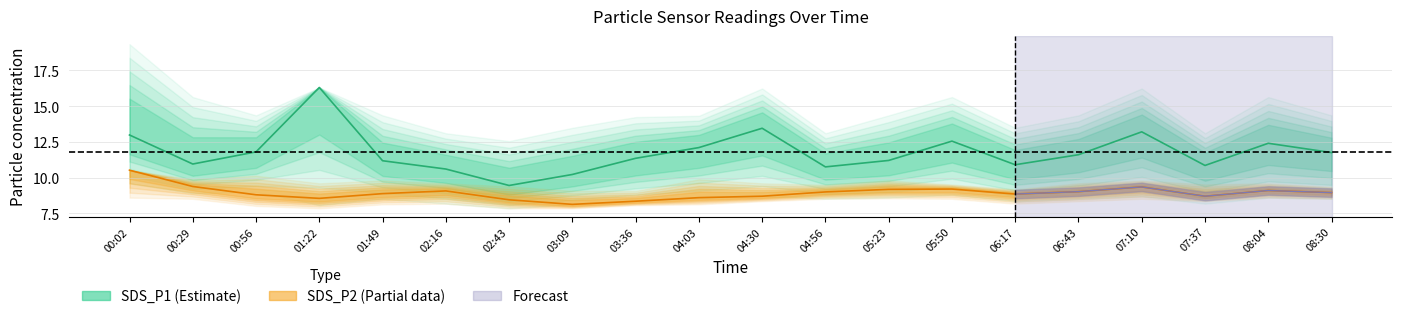

What is the label of the 16th point from the right?

01:49